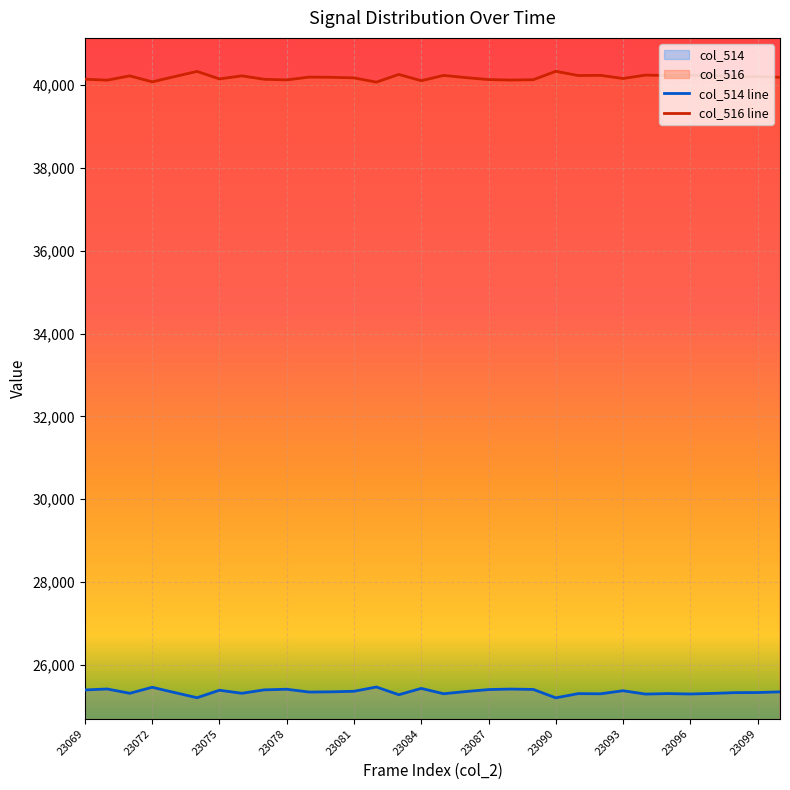

How many distinct data groups are displayed?

2